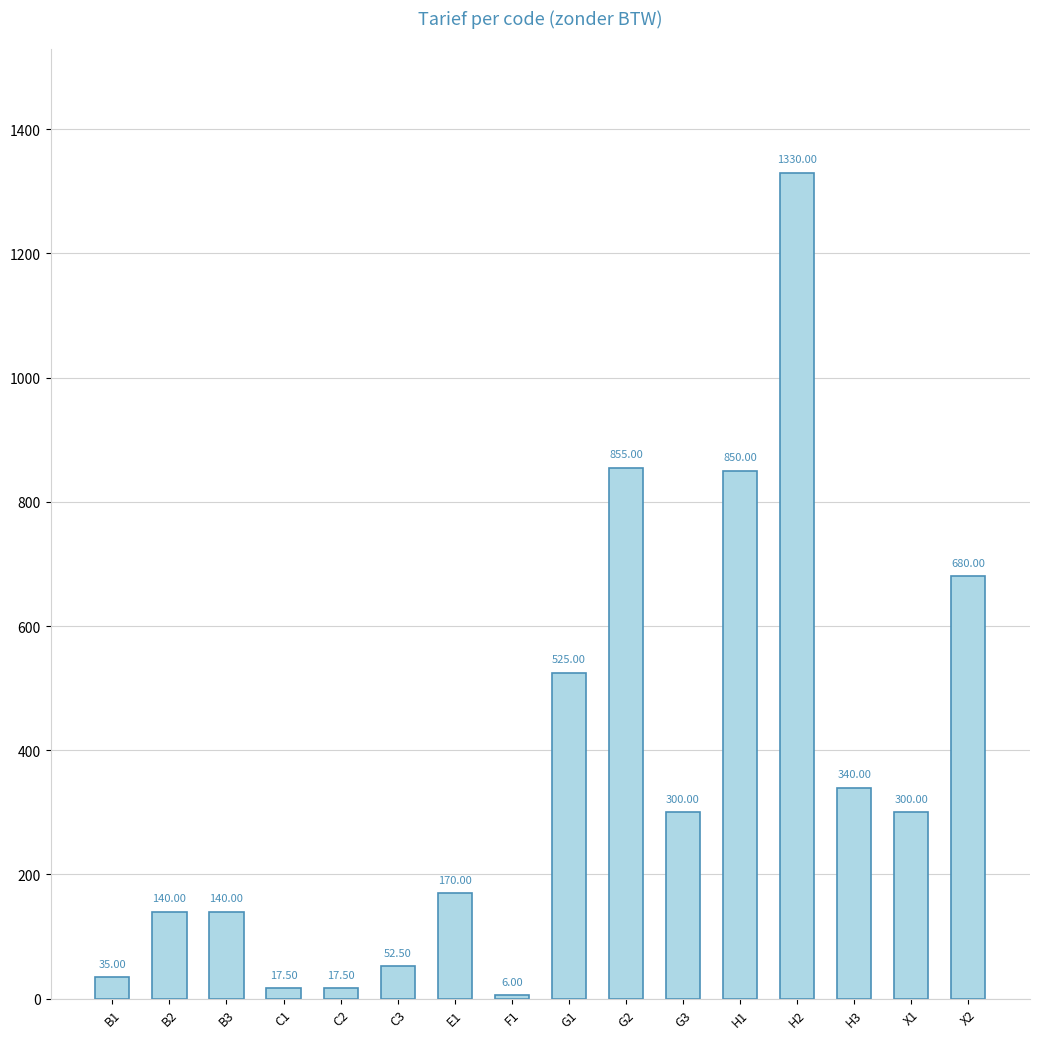

At which label is the value closest to 668?

X2